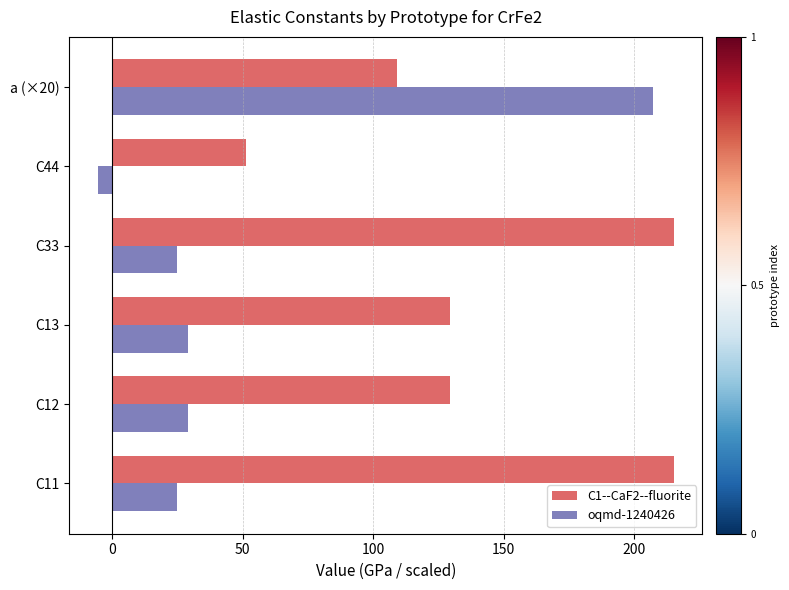

True or false: oqmd-1240426 has a value of 29.0 at C12.

True